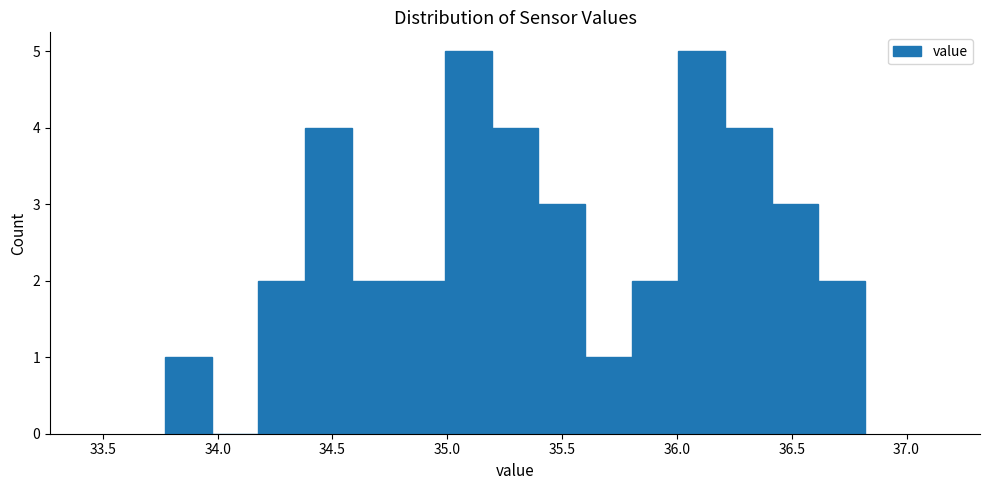

Reading left to right, list every bar in this chart as the range it spans on the x-axis followed by its height. Neither the bar edges nor the heights are printed on the chart, so give them approximately, as read against the axes.

33.75 to 33.95: 1
33.95 to 34.20: 0
34.20 to 34.40: 2
34.40 to 34.60: 4
34.60 to 34.80: 2
34.80 to 35.00: 2
35.00 to 35.20: 5
35.20 to 35.40: 4
35.40 to 35.60: 3
35.60 to 35.80: 1
35.80 to 36.00: 2
36.00 to 36.20: 5
36.20 to 36.40: 4
36.40 to 36.60: 3
36.60 to 36.80: 2